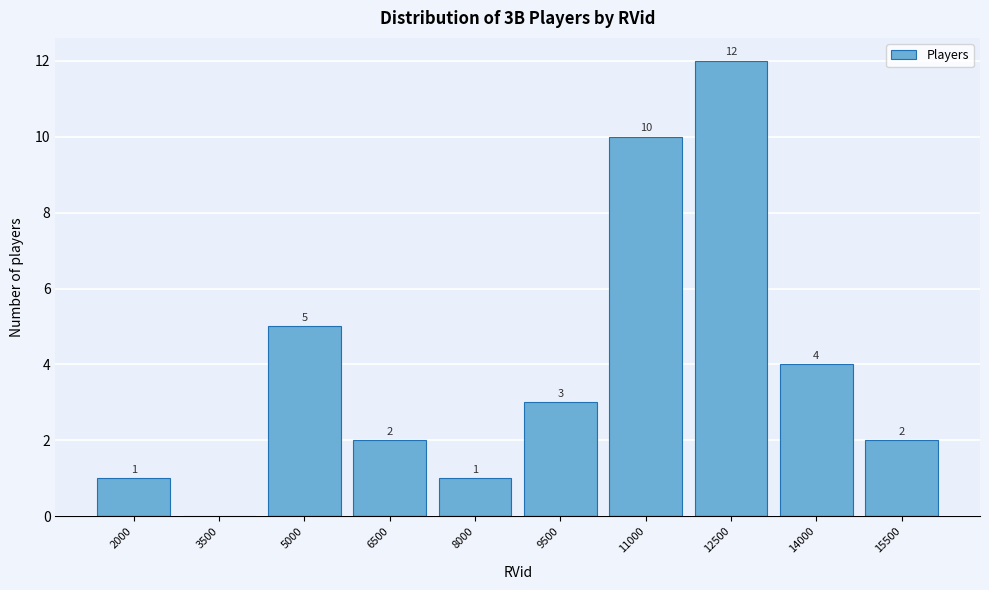

Reading left to right, transcribe all the data shown in this chart.

2000=1	3500=0	5000=5	6500=2	8000=1	9500=3	11000=10	12500=12	14000=4	15500=2